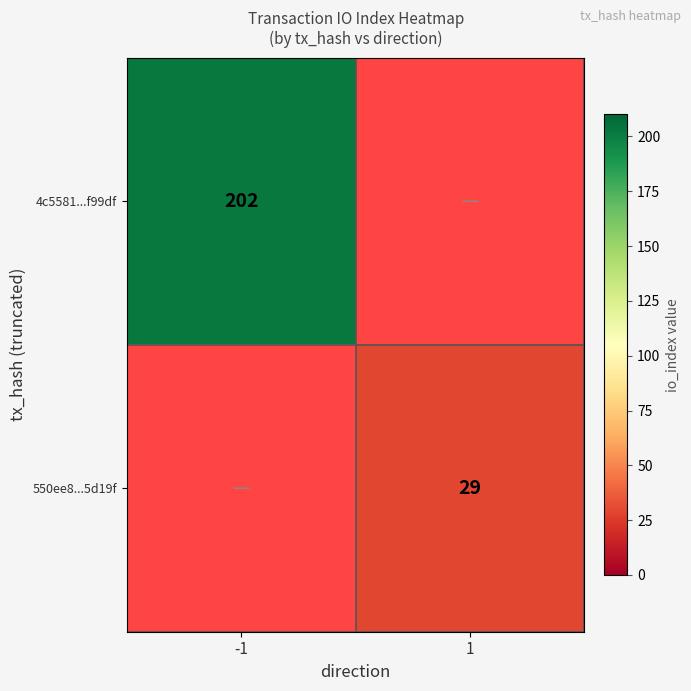

Count the number of categories in the chart.

2